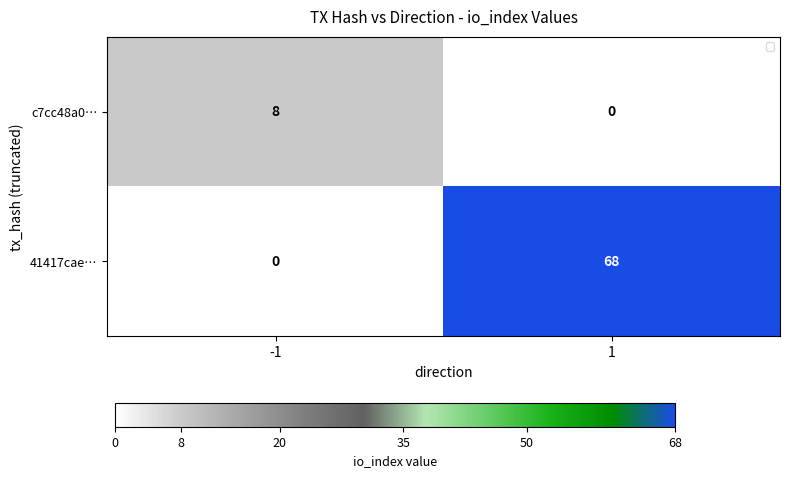

List the series in order of their peak value, lowest first.

c7cc48a0…, 41417cae…